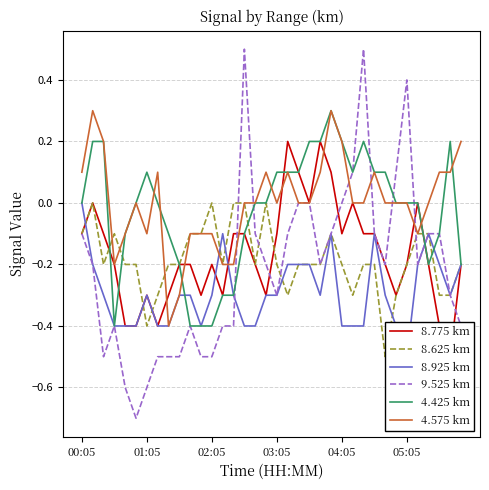

How many interior local peaks does the 4.425 km series have?

4